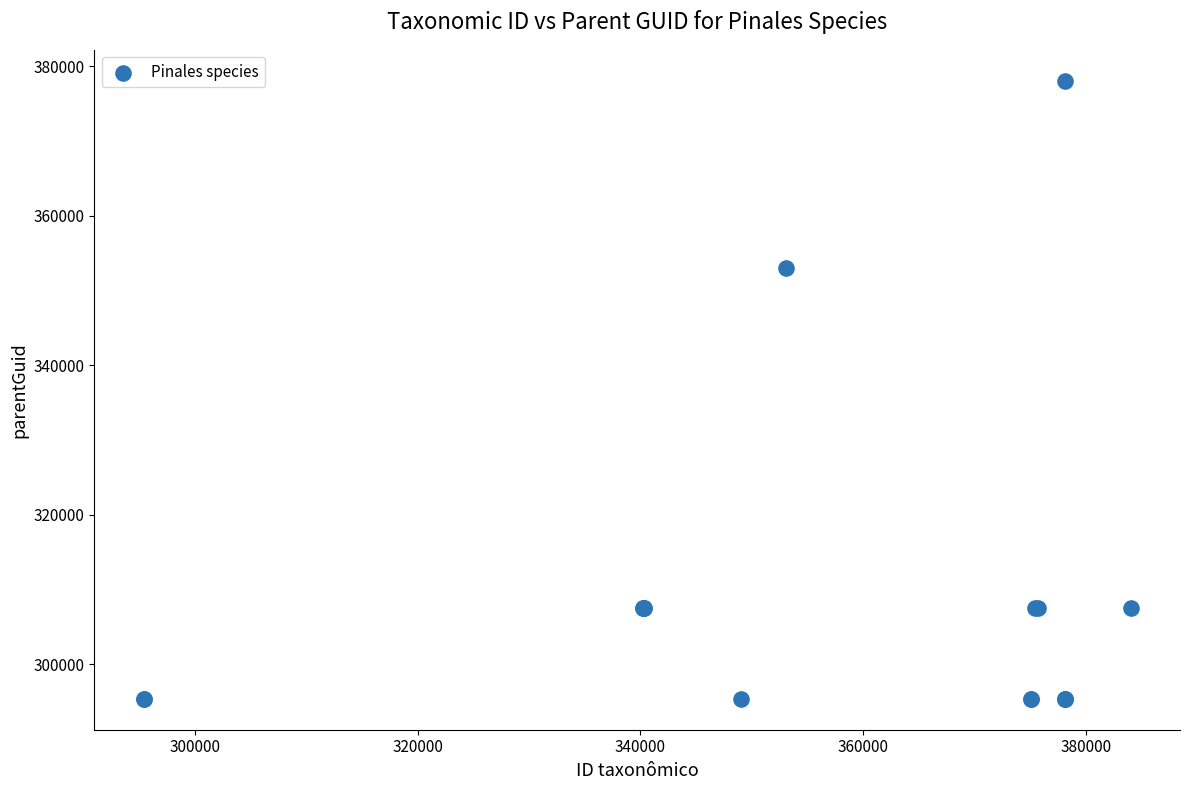

What Y value in the scatter plot is closest to 336738?

353096